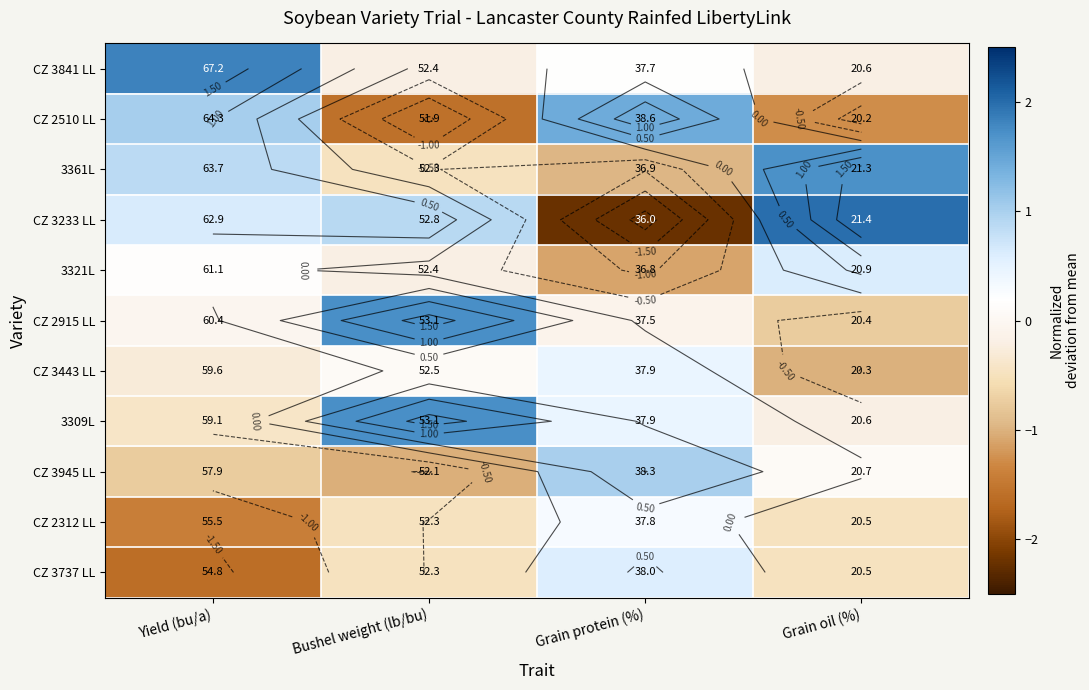

What is the sum of the CZ 3841 LL values at Yield (bu/a) and Grain oil (%)?

1.6